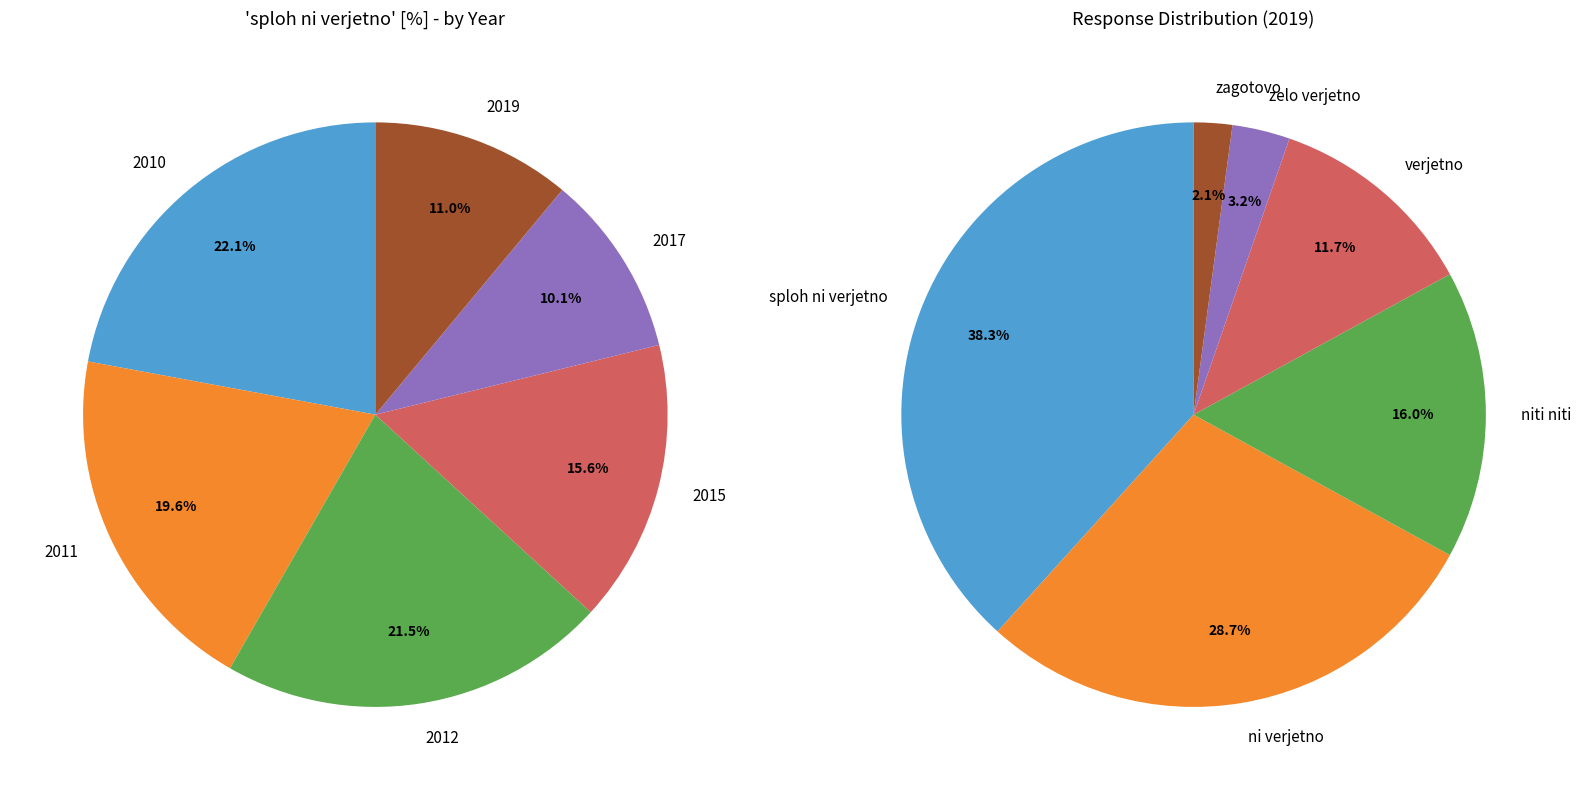

Rank the categories by value from lowest to highest.

2017, 2019, 2015, 2011, 2012, 2010